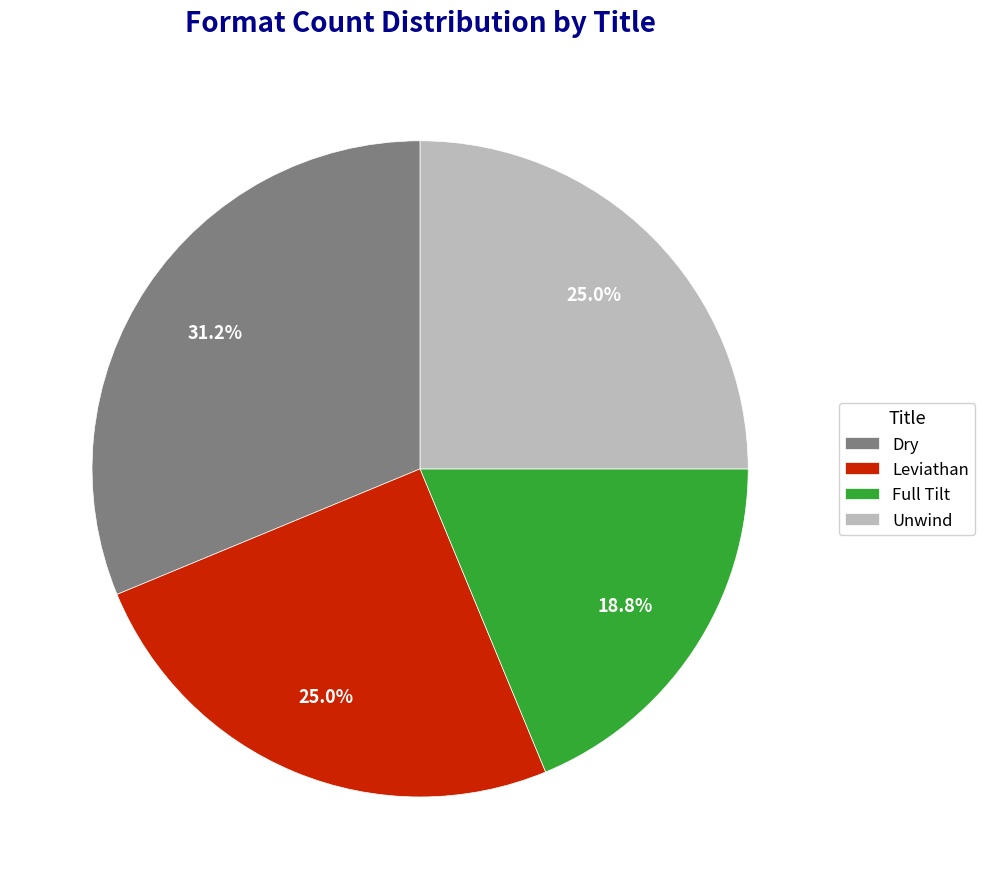

What percentage is the Unwind slice, to the nearest percent?

25%